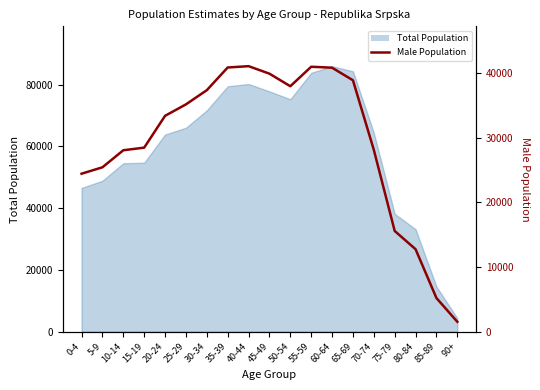

List the labels in order of value, largest first.

40-44, 55-59, 35-39, 60-64, 45-49, 65-69, 50-54, 30-34, 25-29, 20-24, 15-19, 70-74, 10-14, 5-9, 0-4, 75-79, 80-84, 85-89, 90+